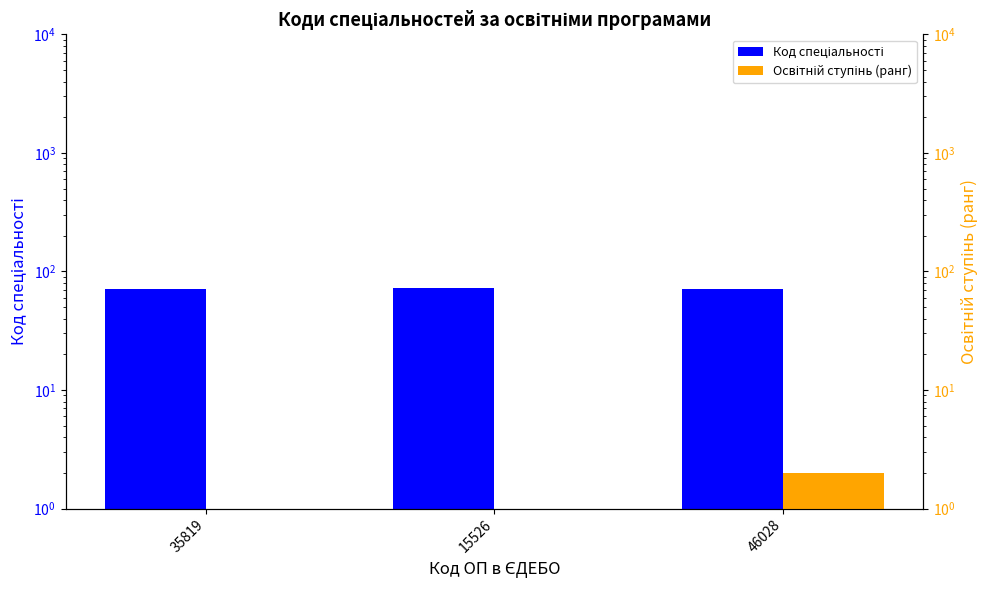

Reading left to right, extract all data points from this chart.

Код спеціальності: 35819=71	15526=72	46028=71
Освітній ступінь (ранг): 35819=1	15526=1	46028=2